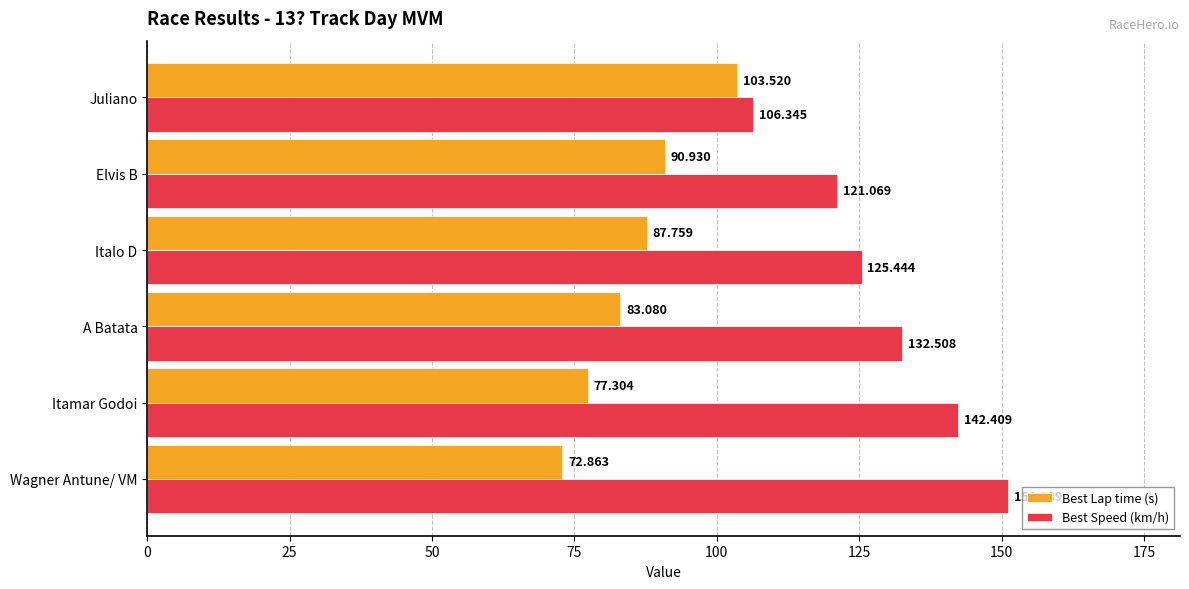

List the series in order of their overall mean, lowest first.

Best Lap time (s), Best Speed (km/h)